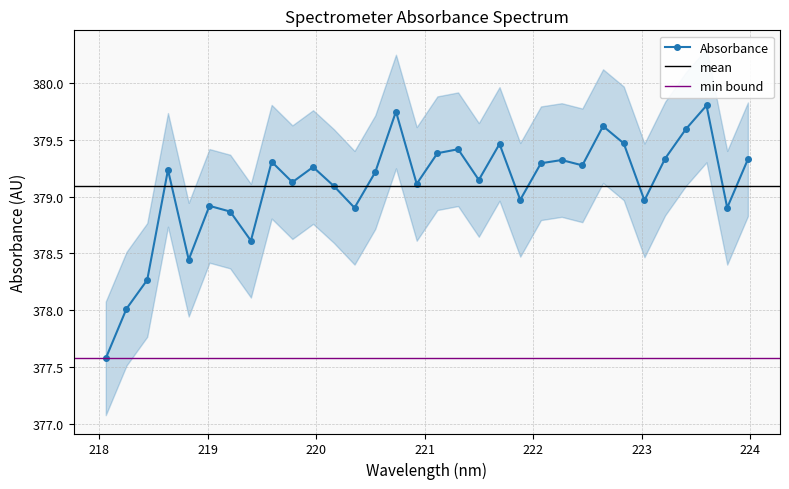

What is the label of the 21st point from the right?

220.1623